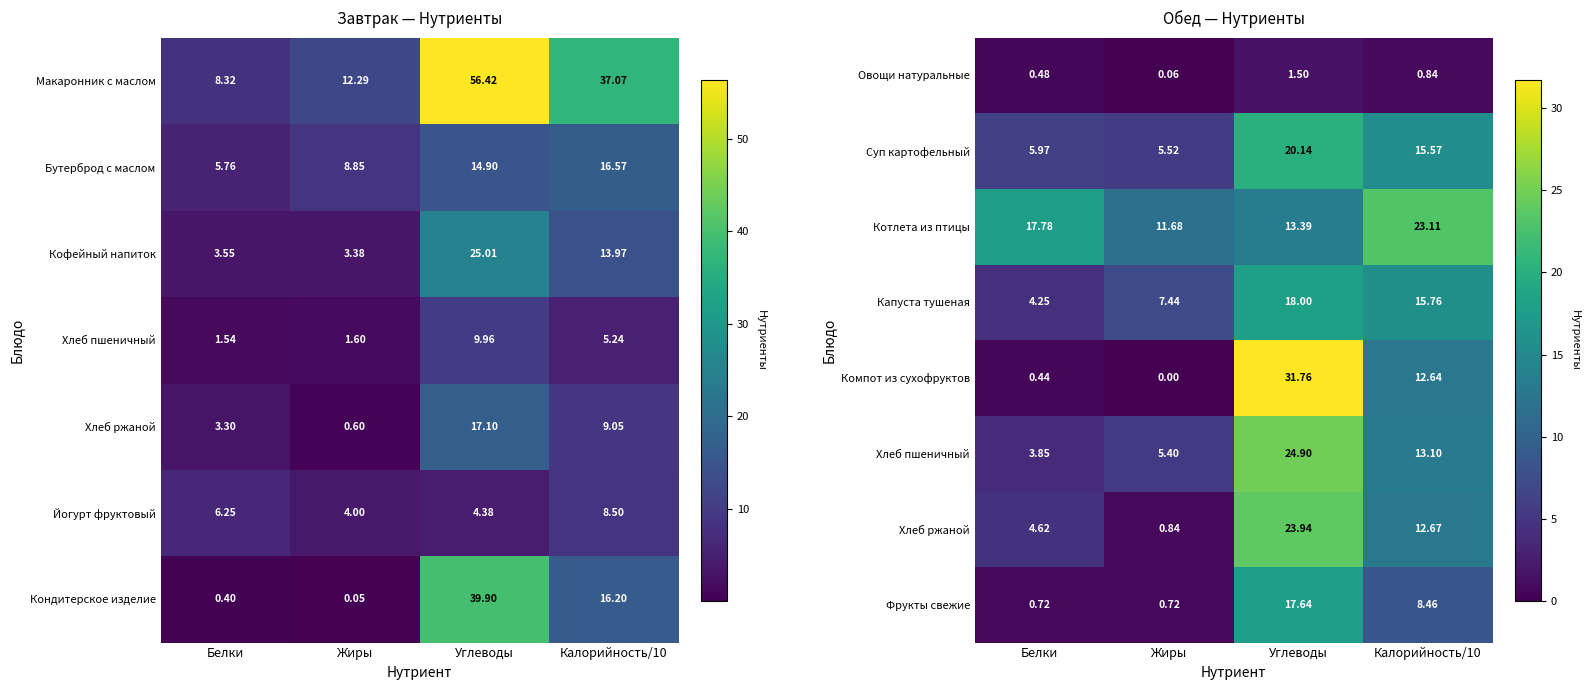

What is the sum of all Овощи натуральные values?

2.9